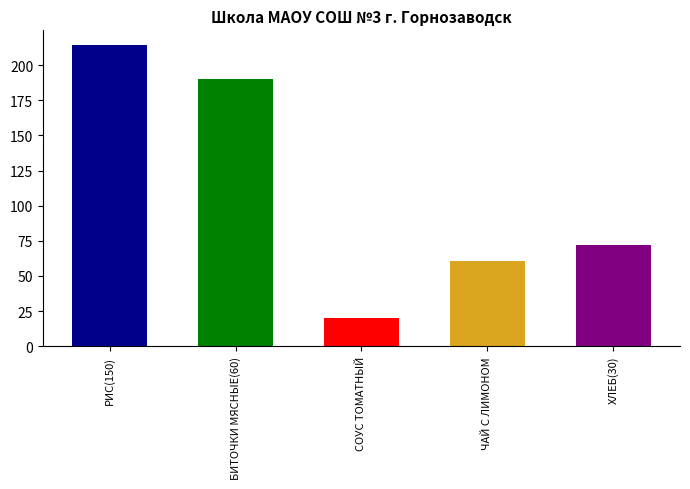

At how many categories does at least one series exceed 182?

2